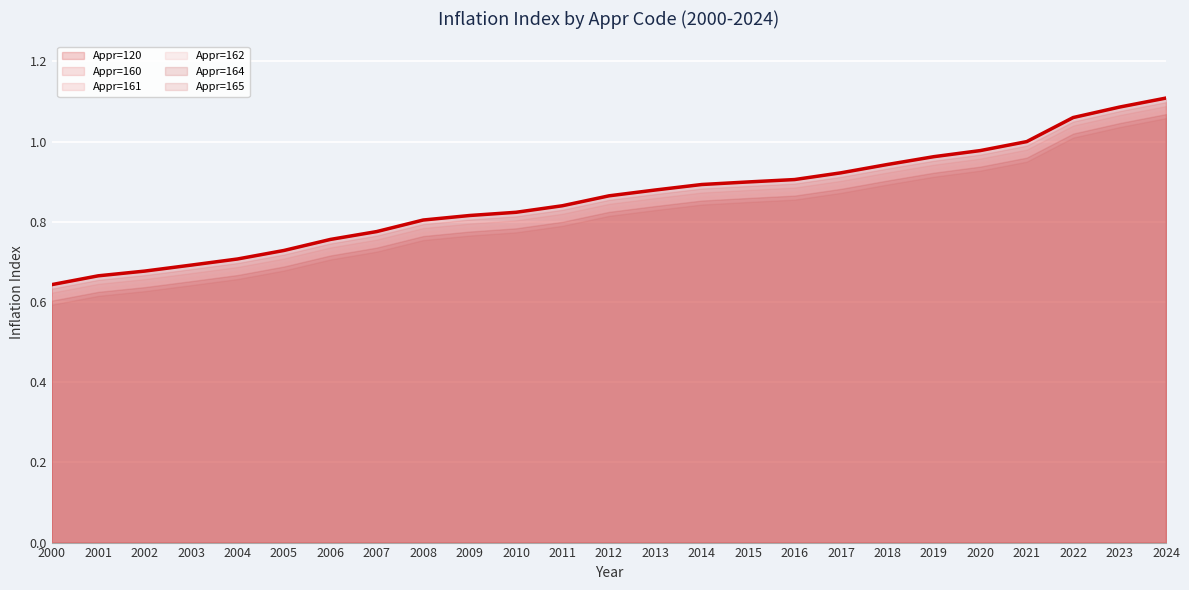

Is the value of Appr=160 at 2013 greater than the value of Appr=162 at 2002?

Yes